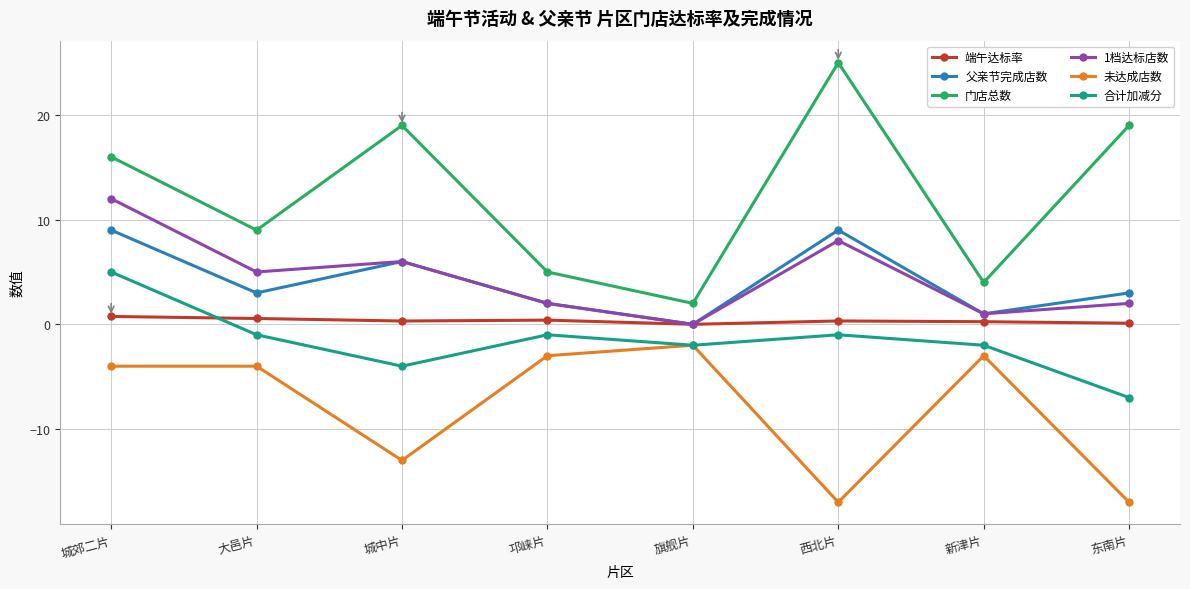

List the series in order of their peak value, highest first.

门店总数, 1档达标店数, 父亲节完成店数, 合计加减分, 端午达标率, 未达成店数